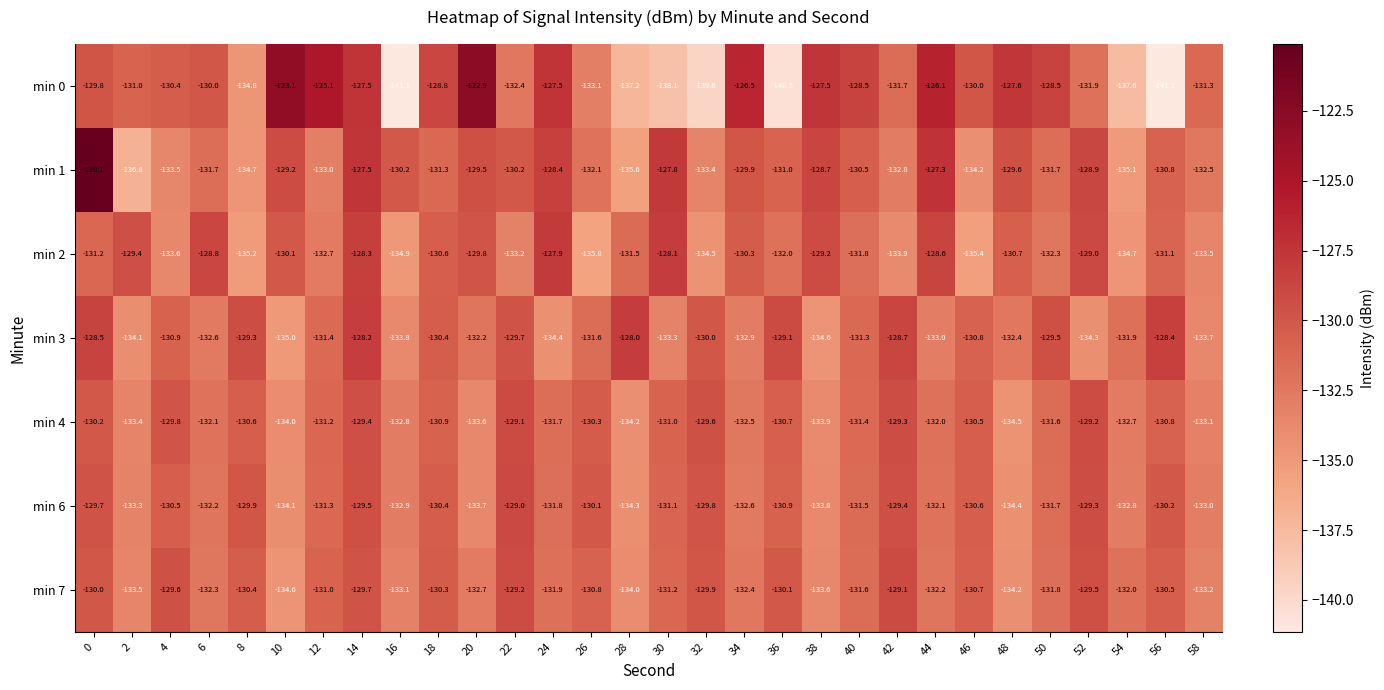

At 16, list the series in order from largest to smallest.

min 1, min 4, min 6, min 7, min 3, min 2, min 0